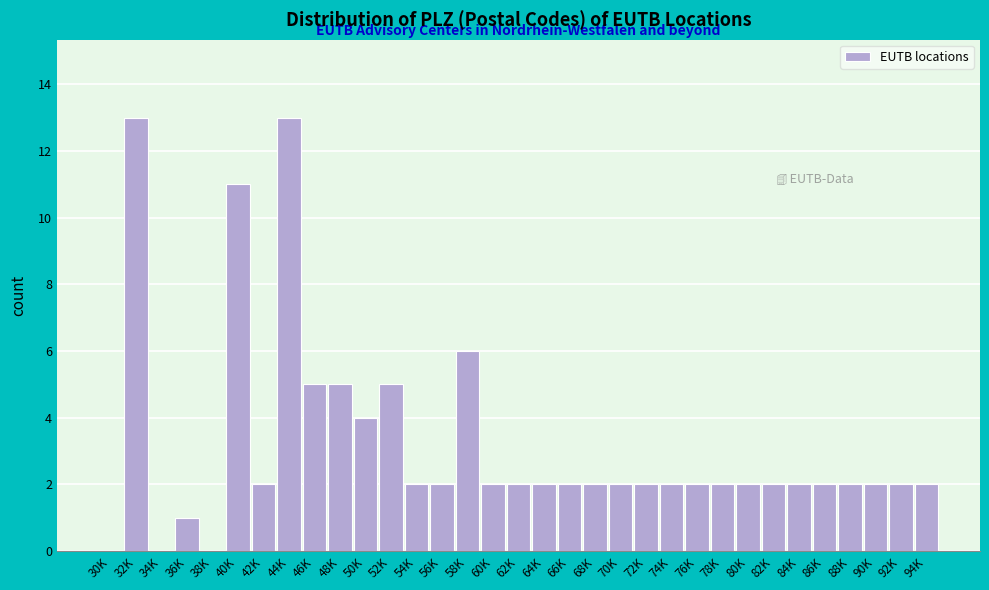

What is the maximum value shown in the chart?

13